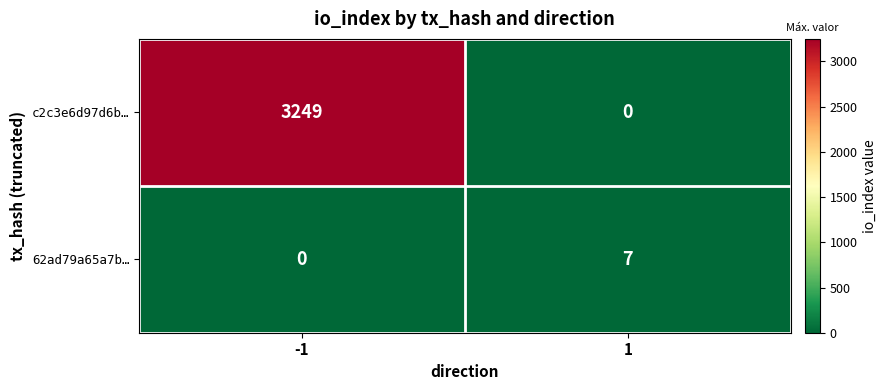

What is the spread (max minus min) of values at 1?

7